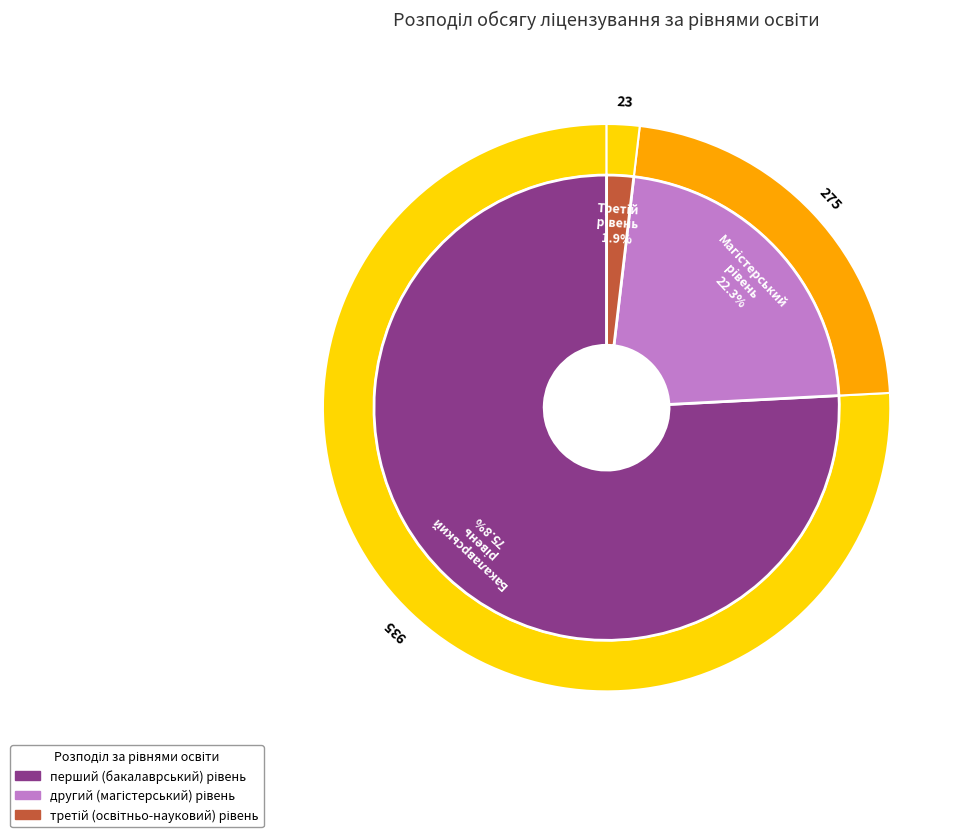

Which category has the biggest portion of the pie?

перший (бакалаврський) рівень